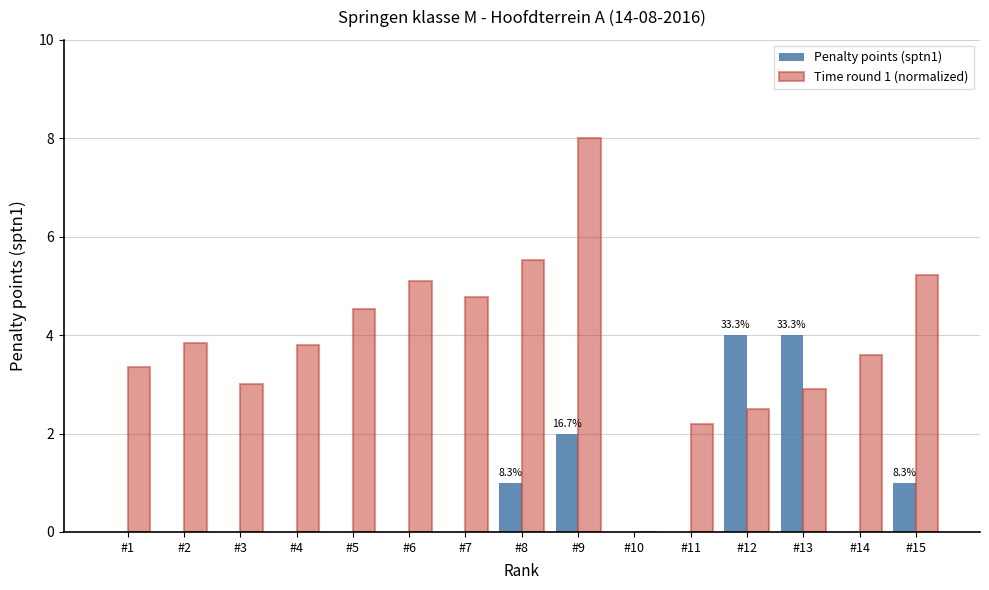

The Time round 1 (normalized) series shows 5.1 at #6. True or false?

True